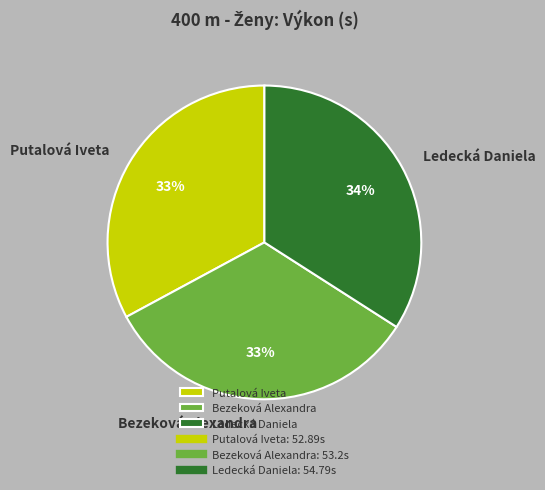

To the nearest percent, what is the difference between the largest and smallest slice percentages?

1%